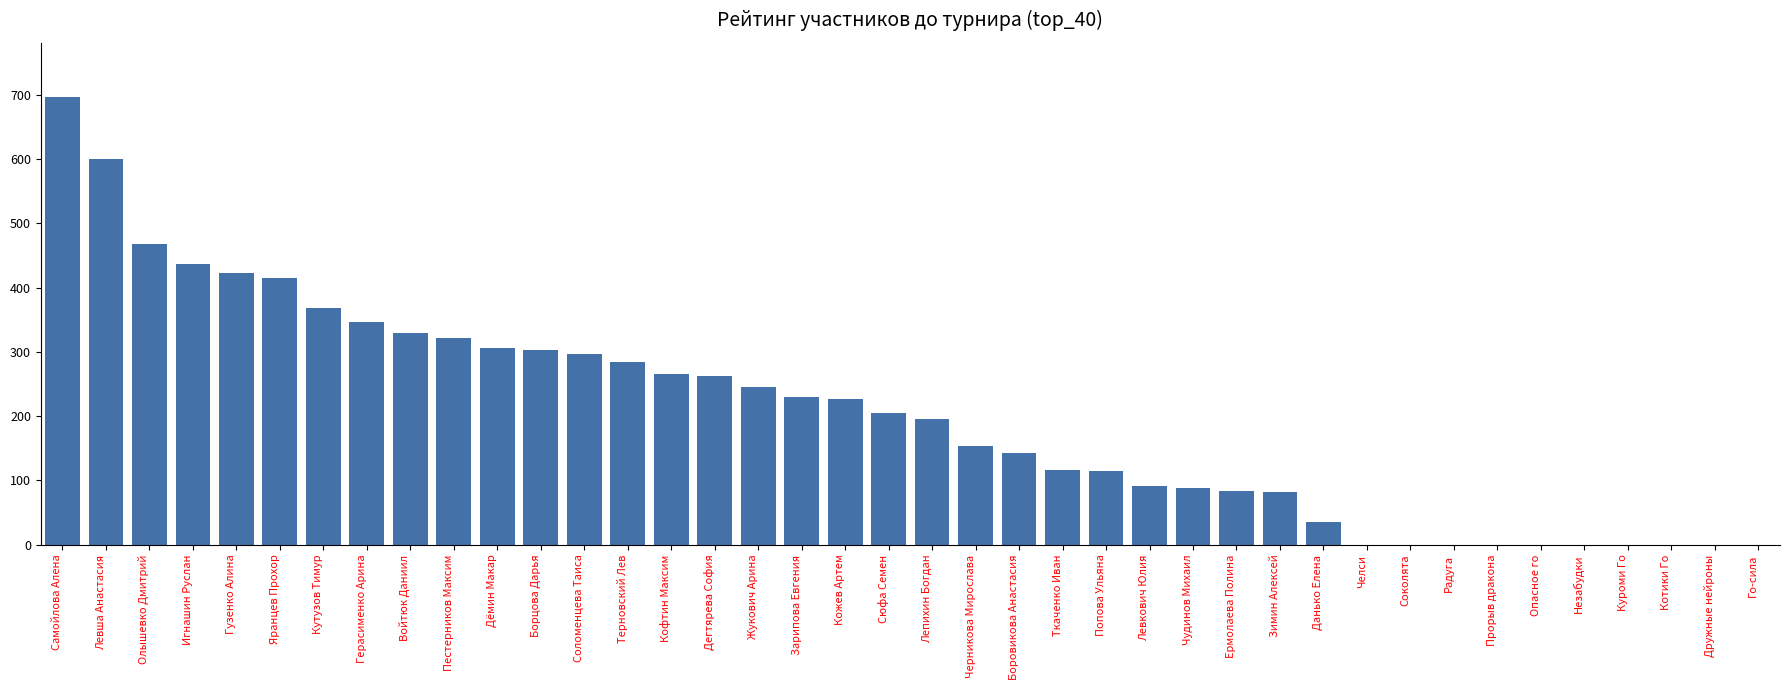

Where is the data nearest to the value 348?

Герасименко Арина